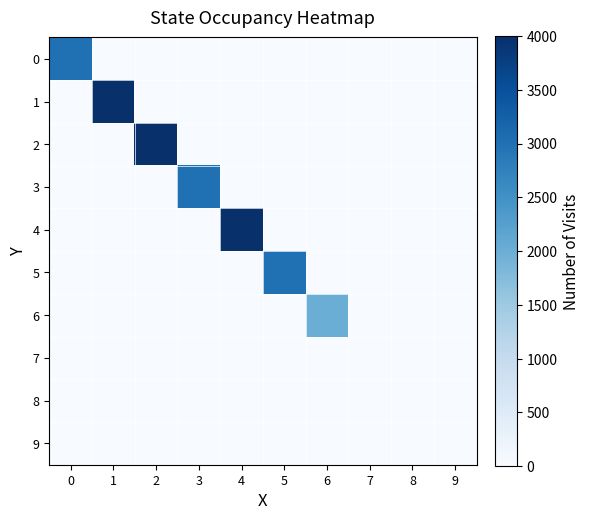

Reading left to right, transcribe all the data shown in this chart.

0: 0=3	1=0	2=0	3=0	4=0	5=0	6=0	7=0	8=0	9=0
1: 0=0	1=4	2=0	3=0	4=0	5=0	6=0	7=0	8=0	9=0
2: 0=0	1=0	2=4	3=0	4=0	5=0	6=0	7=0	8=0	9=0
3: 0=0	1=0	2=0	3=3	4=0	5=0	6=0	7=0	8=0	9=0
4: 0=0	1=0	2=0	3=0	4=4	5=0	6=0	7=0	8=0	9=0
5: 0=0	1=0	2=0	3=0	4=0	5=3	6=0	7=0	8=0	9=0
6: 0=0	1=0	2=0	3=0	4=0	5=0	6=2	7=0	8=0	9=0
7: 0=0	1=0	2=0	3=0	4=0	5=0	6=0	7=0	8=0	9=0
8: 0=0	1=0	2=0	3=0	4=0	5=0	6=0	7=0	8=0	9=0
9: 0=0	1=0	2=0	3=0	4=0	5=0	6=0	7=0	8=0	9=0